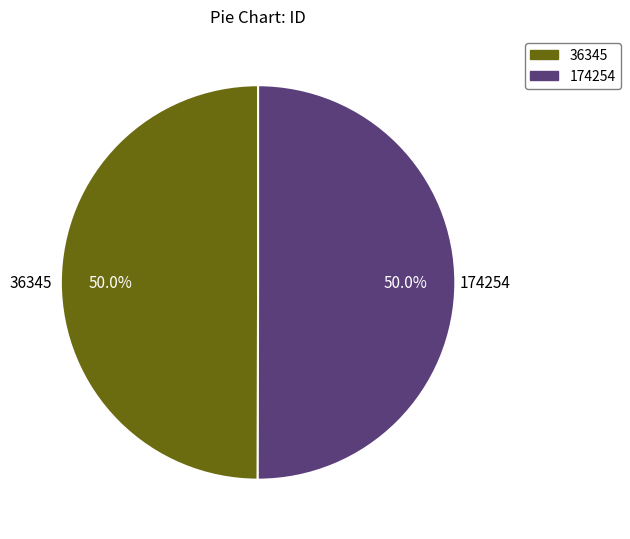

What percentage do 36345 and 174254 together represent?

100.0%